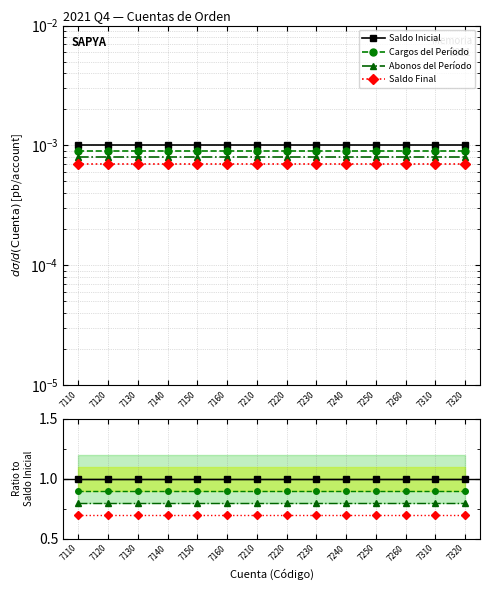

What is the smallest value displayed?

0.7